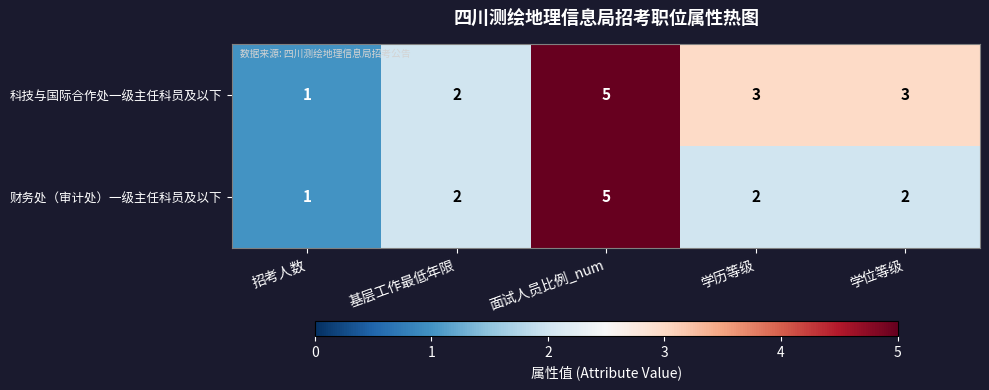

Rank the series at 学历等级 from highest to lowest value.

科技与国际合作处一级主任科员及以下, 财务处（审计处）一级主任科员及以下